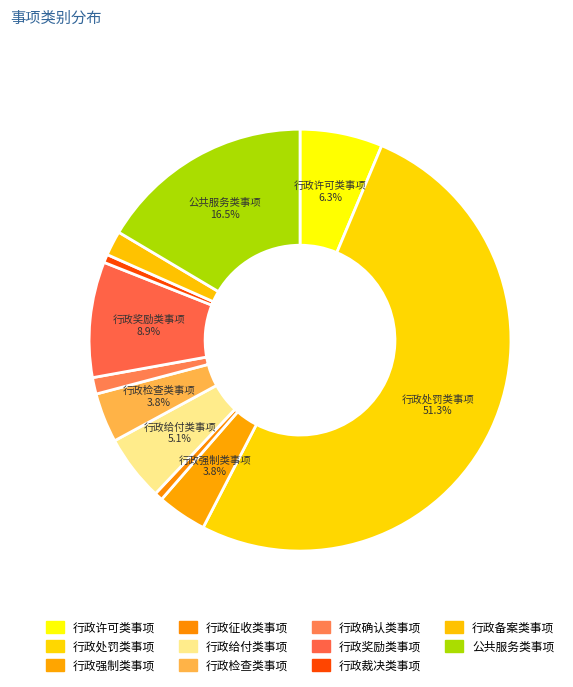

Count the number of slices in the pie.

11